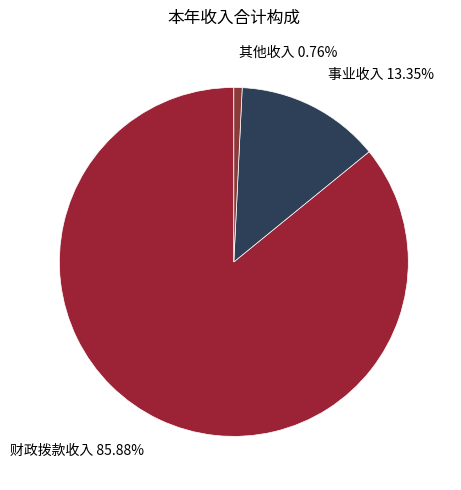

Which category has the biggest portion of the pie?

财政拨款收入